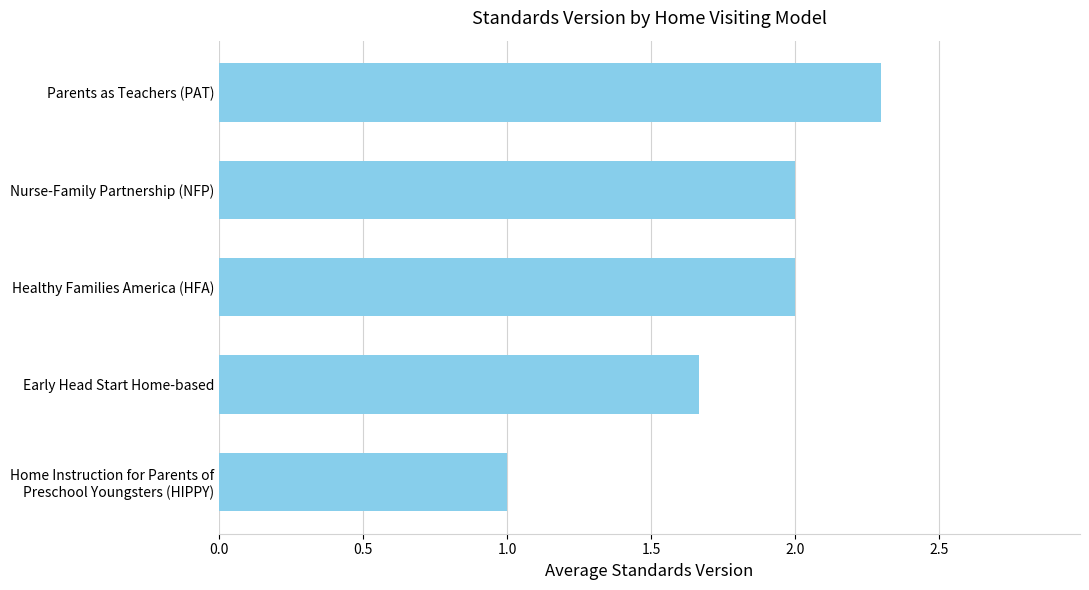

How many values are between 1 and 2?

4